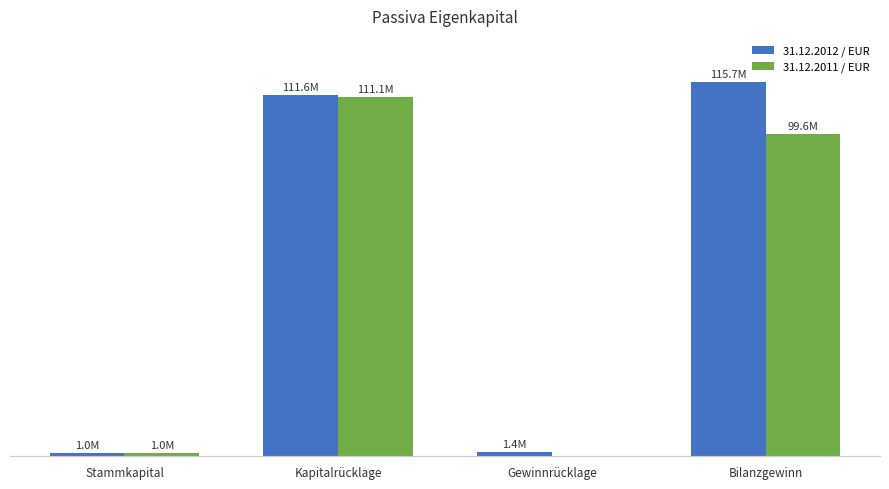

Are the bars grouped side by side (vs. stacked)?

Yes